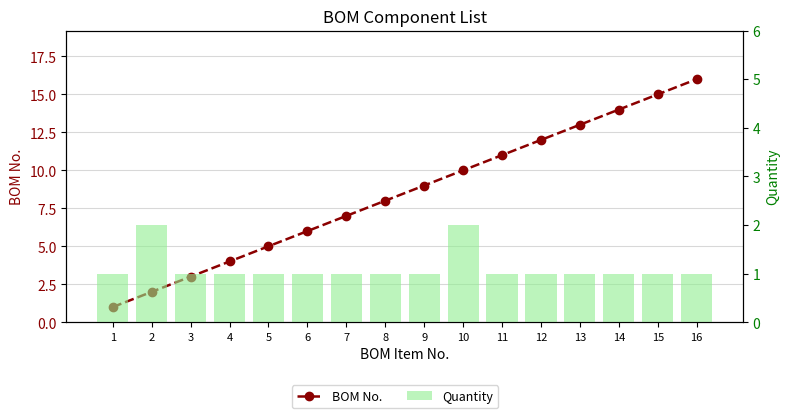

Read the Quantity value at 3.

1